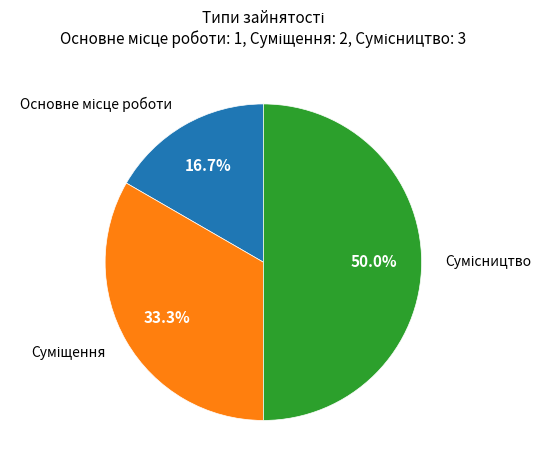

To the nearest percent, what is the difference between the Суміщення and Сумісництво slice percentages?

17%